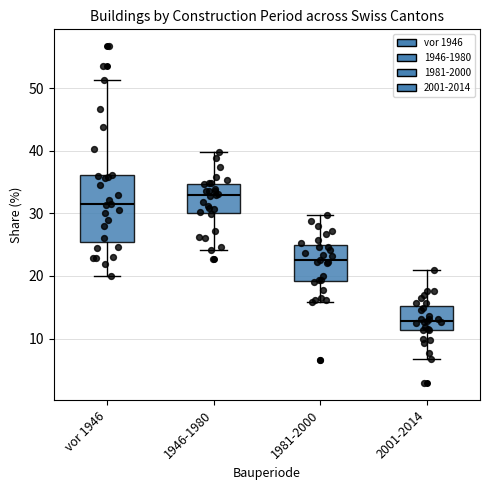

Reading left to right, read every box against the y-axis: the position of its median line, the range the box covers, and the ends of its whiskers. The values are not printed on the chart, so give them approximately, as read against the axis.

vor 1946: median 32, box 25 to 36, whiskers 20 to 51
1946-1980: median 33, box 30 to 35, whiskers 24 to 40
1981-2000: median 23, box 19 to 25, whiskers 16 to 30
2001-2014: median 13, box 11 to 15, whiskers 7 to 21